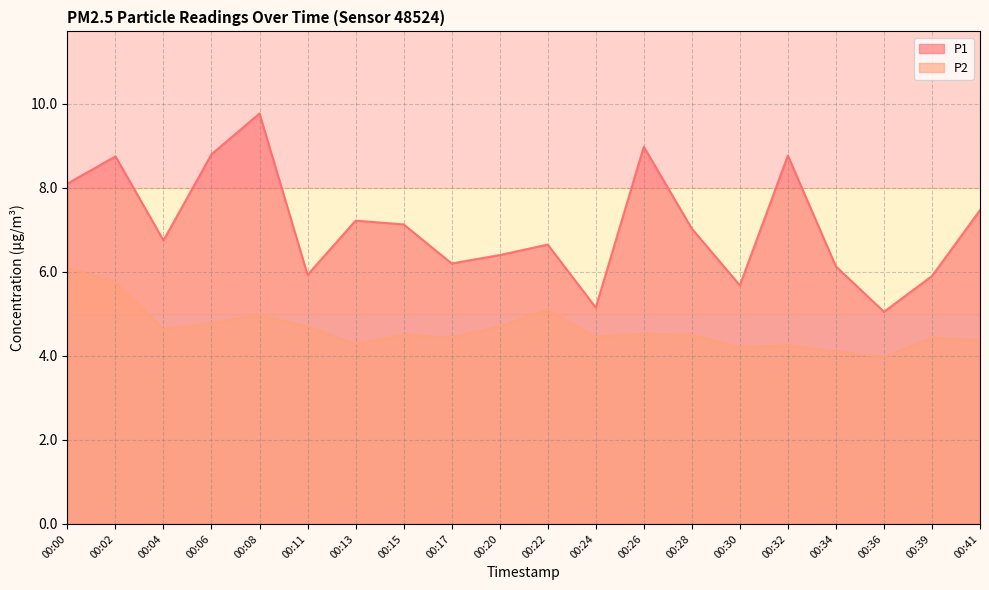

What is the average value of the P1 series?

7.1